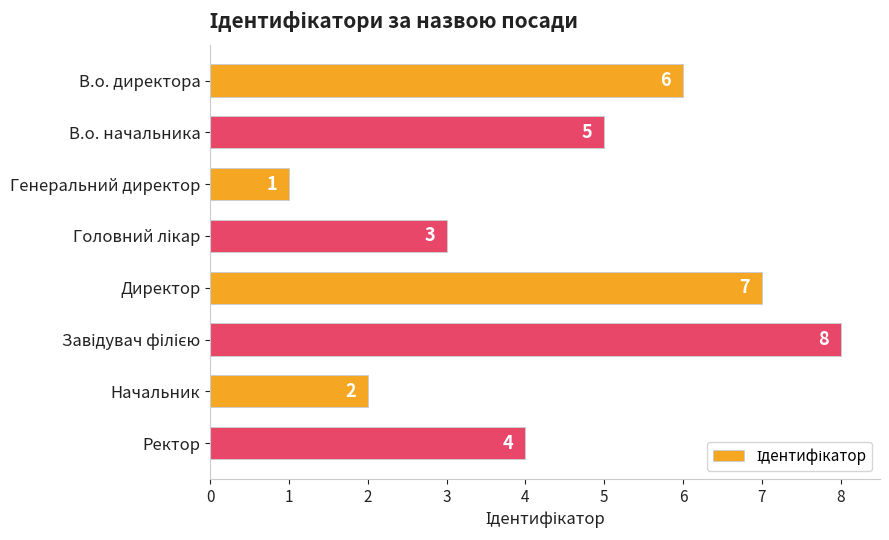

Reading bottom to top, extract all data points from this chart.

4	2	8	7	3	1	5	6